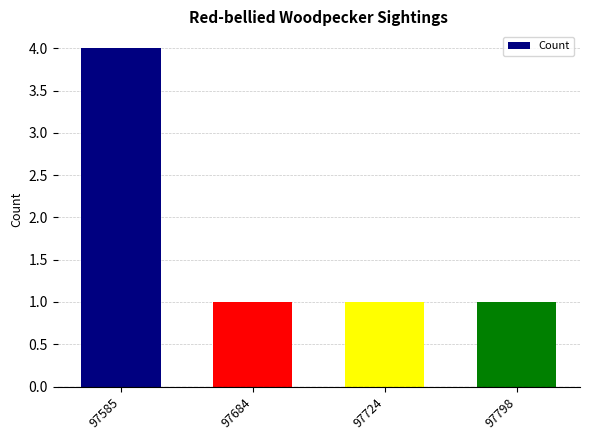

At which category does the chart reach its peak across all series?

97585